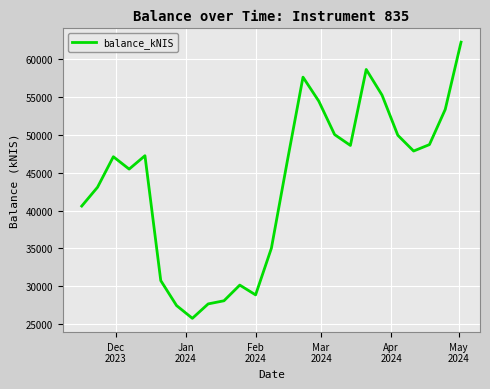

What is the greatest value displayed?

62294.8